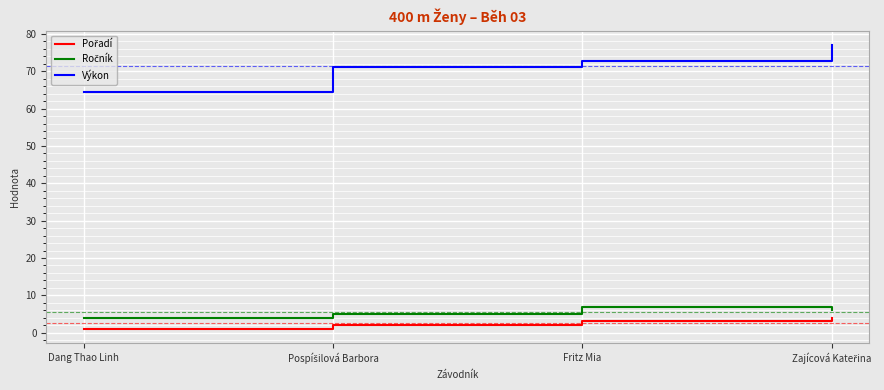

At which label does Výkon reach its minimum?

Dang Thao Linh